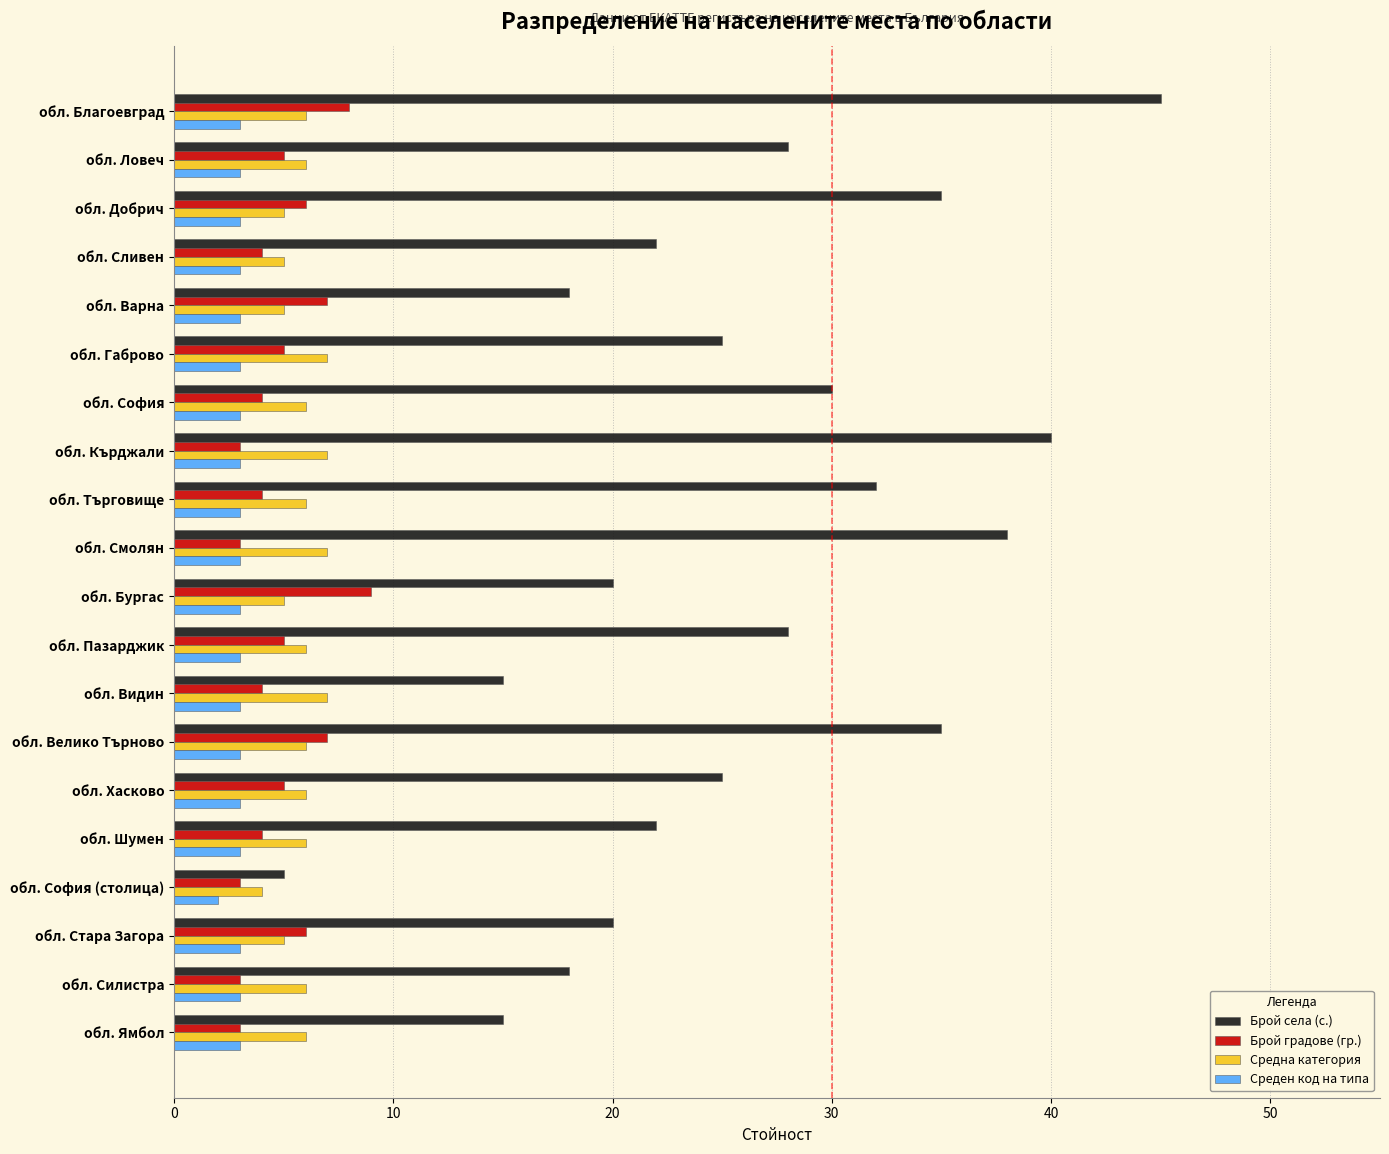

What is the total value across all series at обл. Търговище?

45